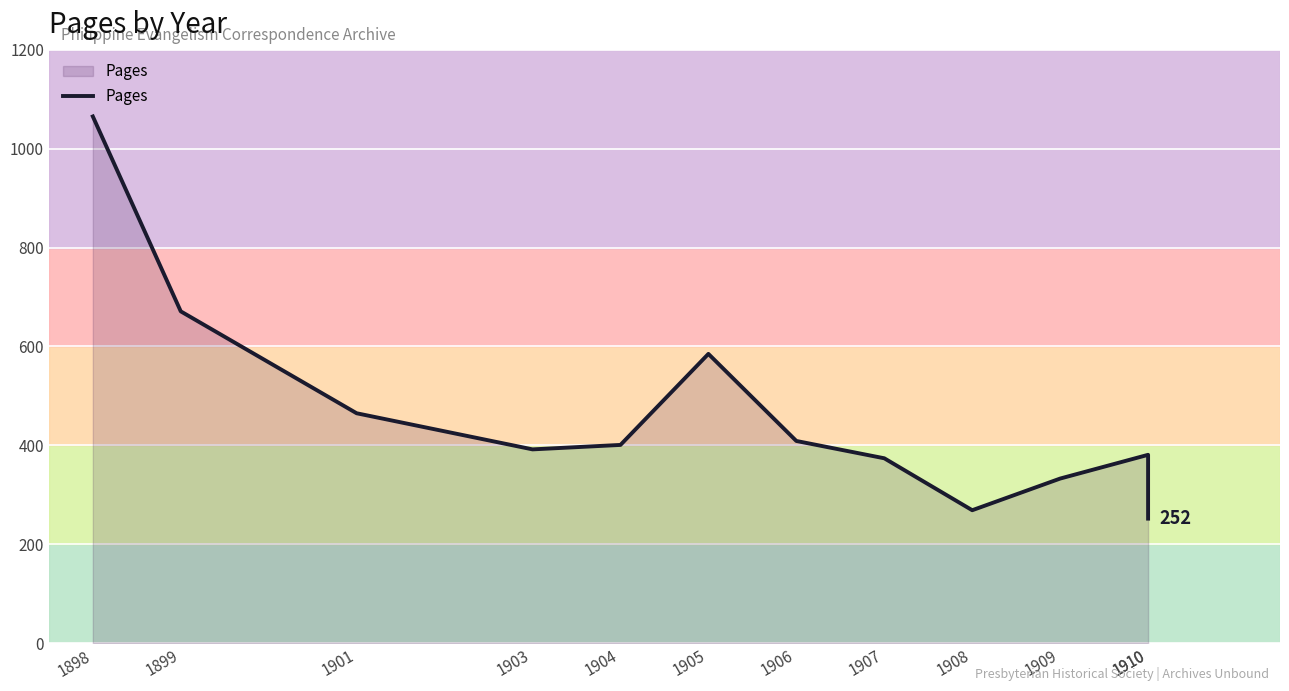

Rank the categories by value from highest to lowest.

1898, 1899, 1905, 1901, 1906, 1904, 1903, 1910, 1907, 1909, 1908, 1910